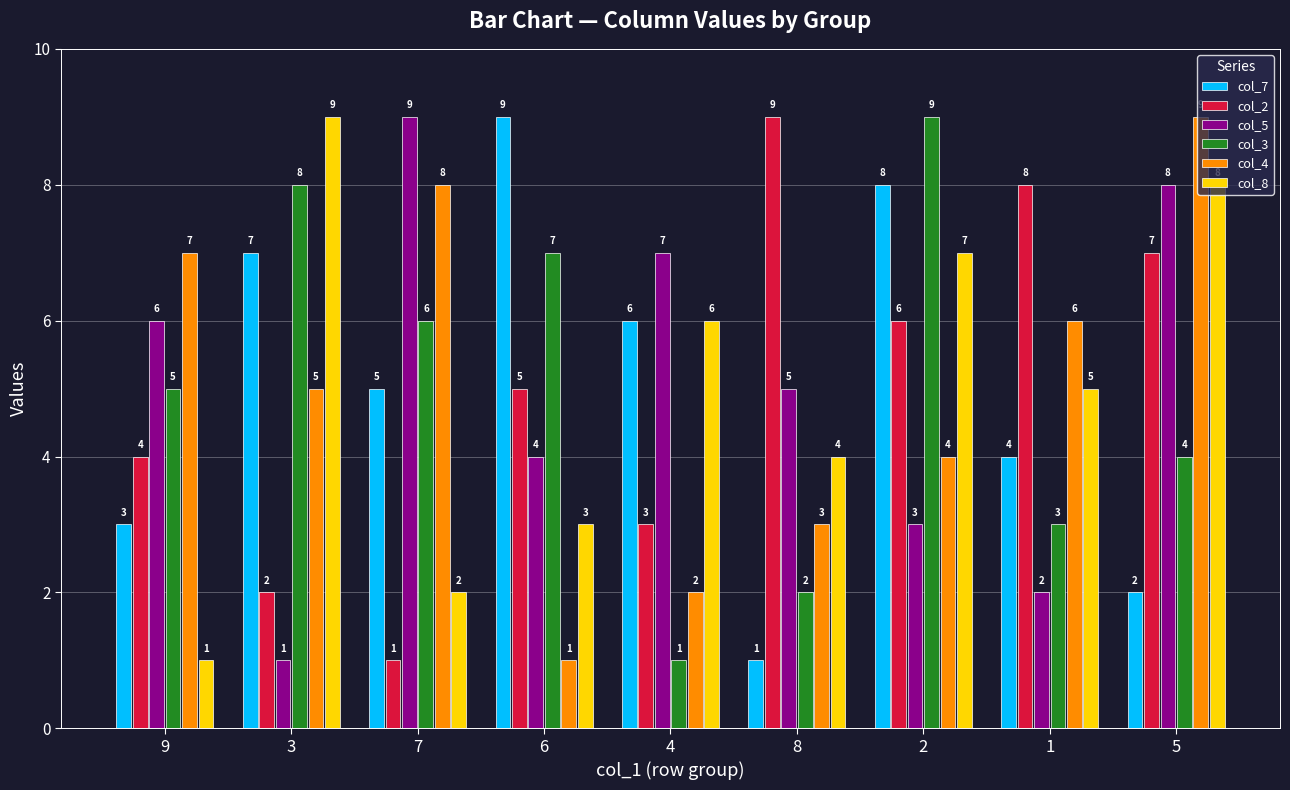

What is the difference between the highest and lowest values at 2?

6